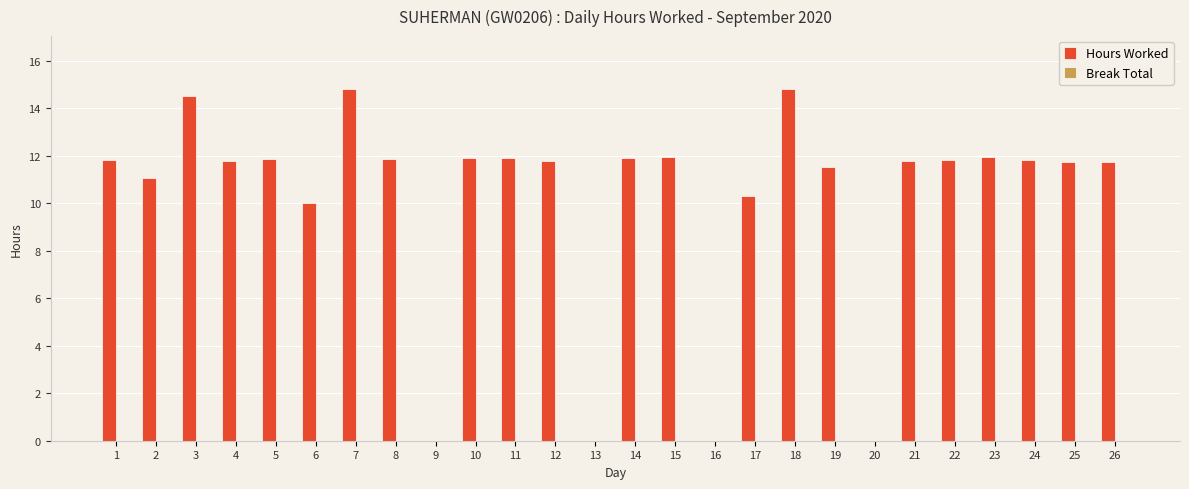

What is the change in value from 12 to 13?

-11.8